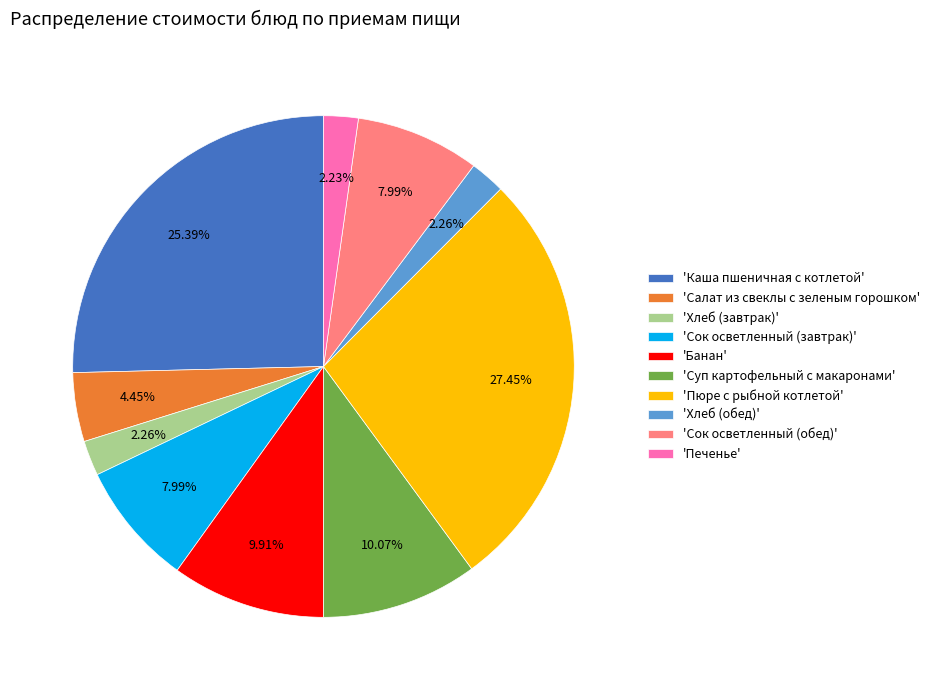

Count the number of slices in the pie.

10